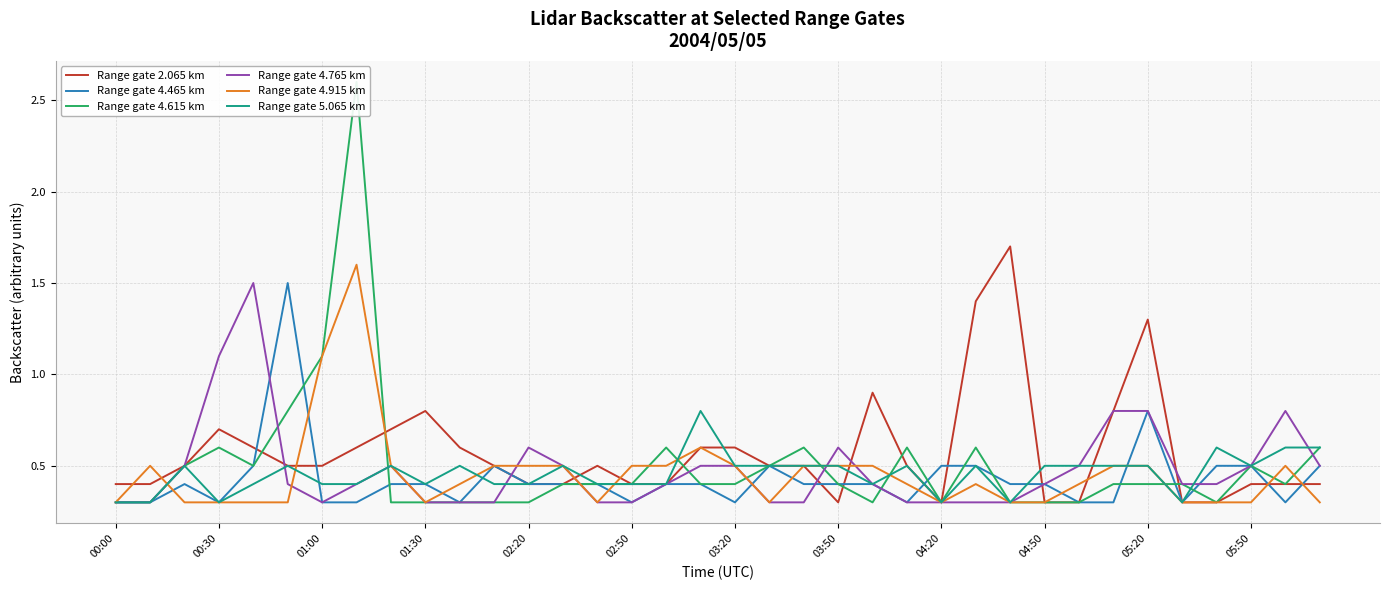

The Range gate 4.915 km series shows 0.2 at 05:50. True or false?

False